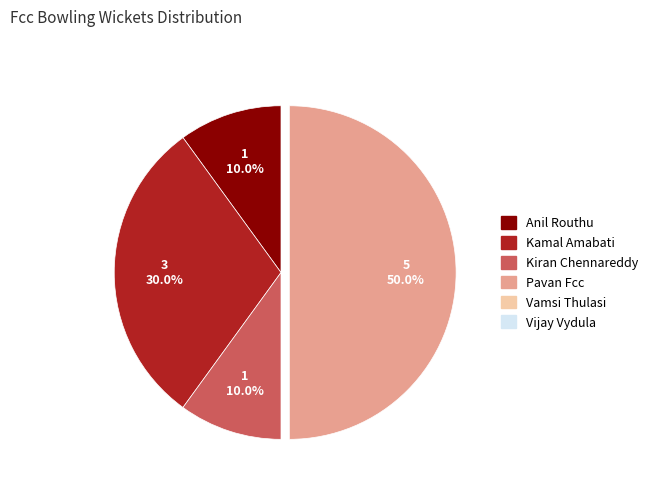

Count the number of slices in the pie.

4